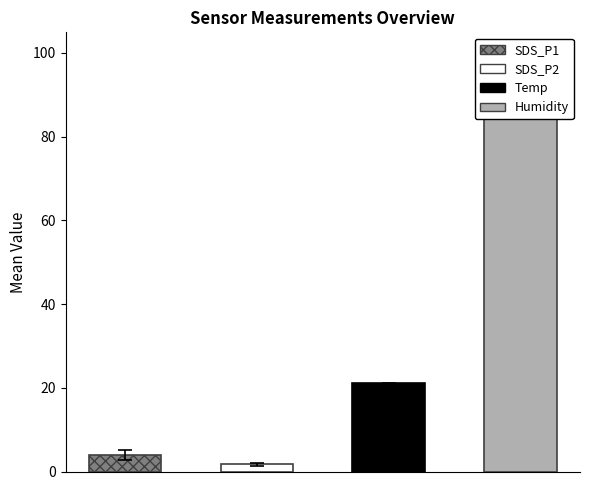

Does the chart contain any negative values?

No